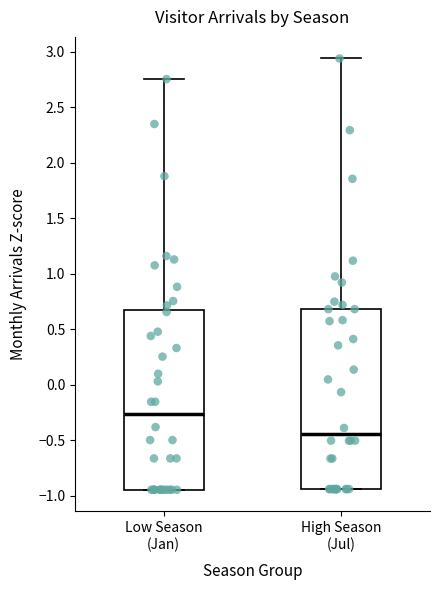

Which box has the lowest median line?

High Season (Jul)